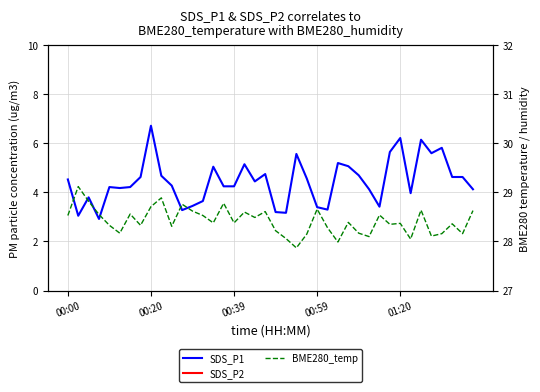

Is the value of BME280_temp at 19 greater than the value of SDS_P1 at 35?

Yes